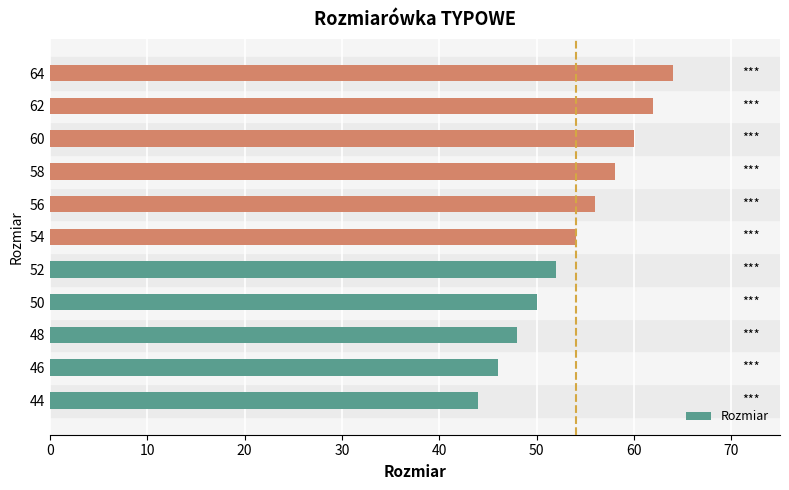

Does the chart contain any negative values?

No